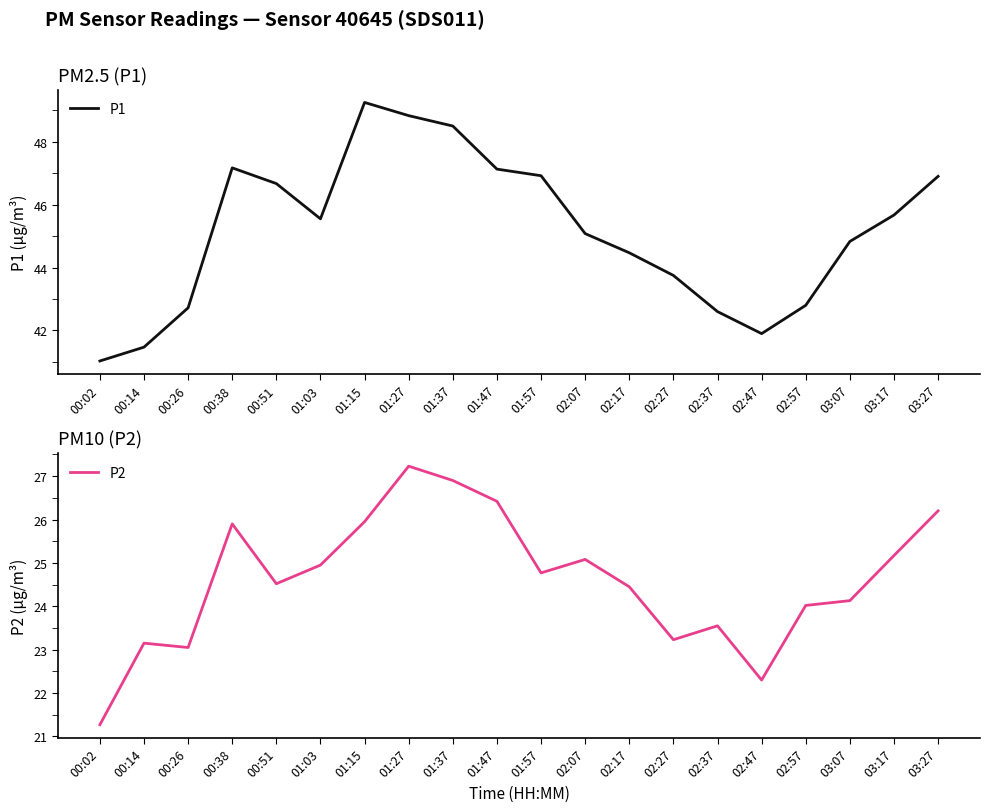

True or false: P1 and P2 intersect in this chart.

False